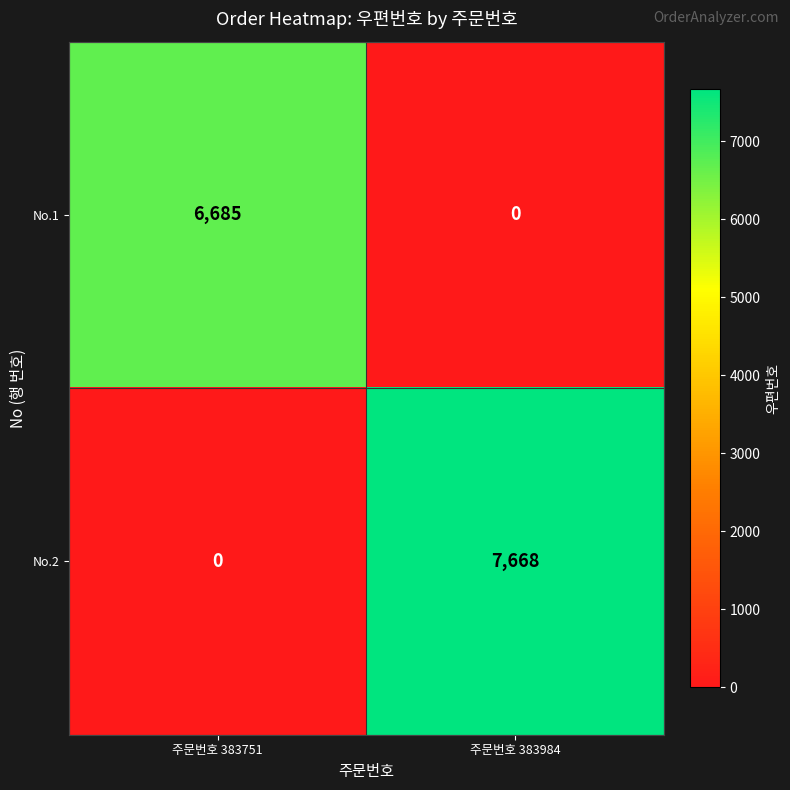

List the series in order of their overall mean, highest first.

No.2, No.1